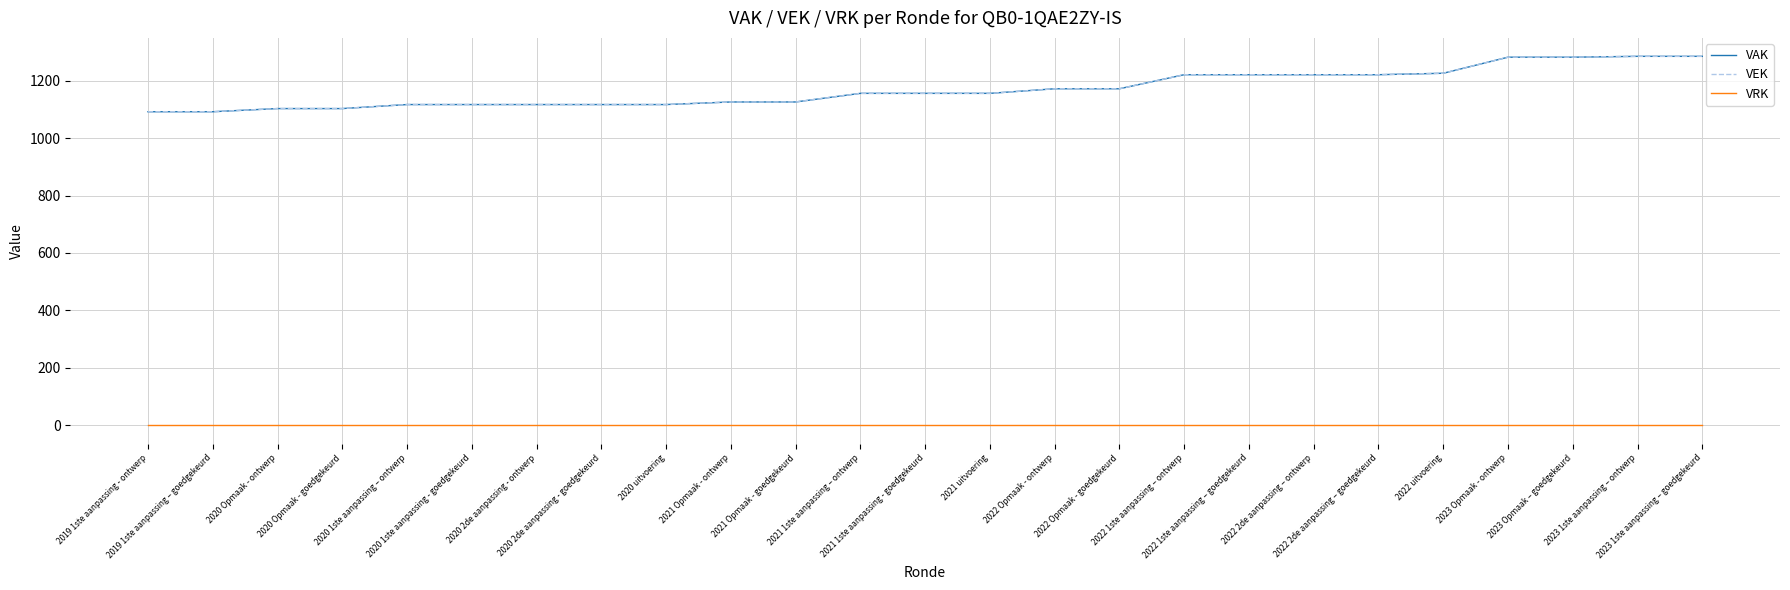

True or false: VAK has more than 1 interior local peaks.

False